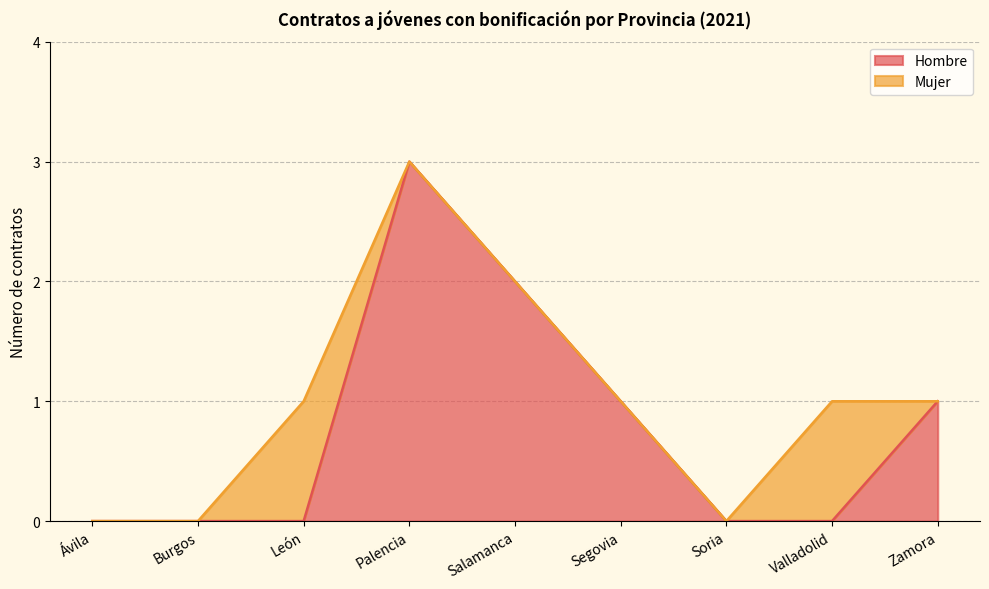

Is it true that the value at Soria is 2?

False